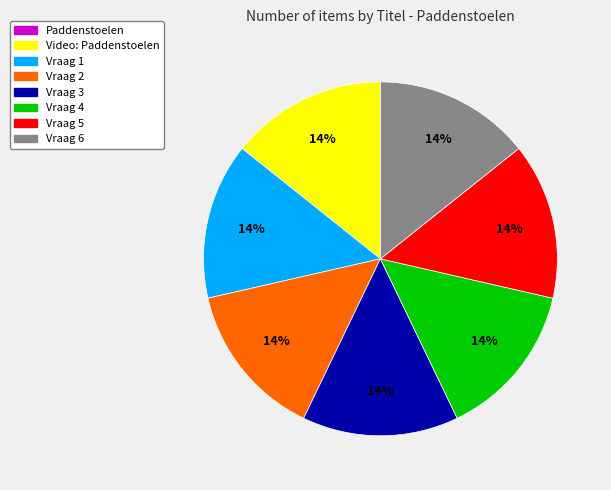

Combined, do Vraag 2 and Vraag 1 account for over 50%?

No